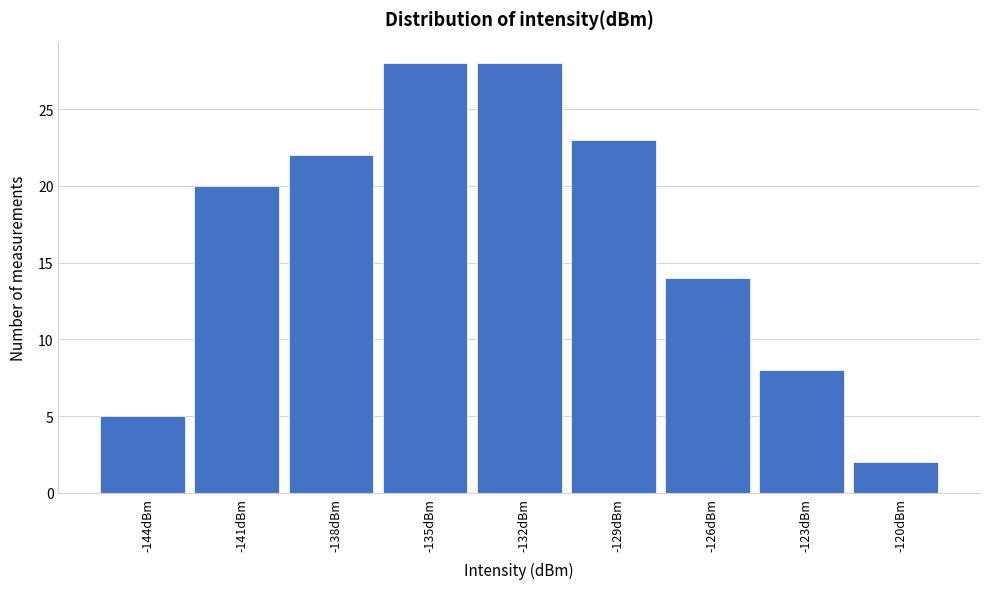

Reading left to right, extract all data points from this chart.

5	20	22	28	28	23	14	8	2